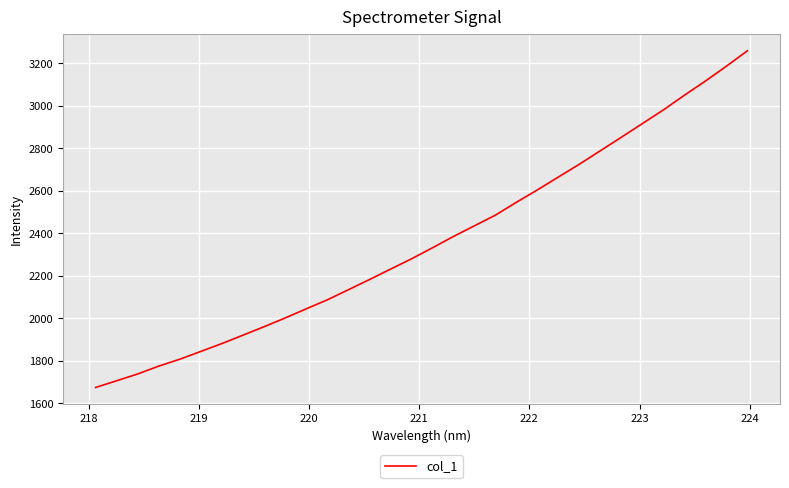

What is the greatest value displayed?

3259.3